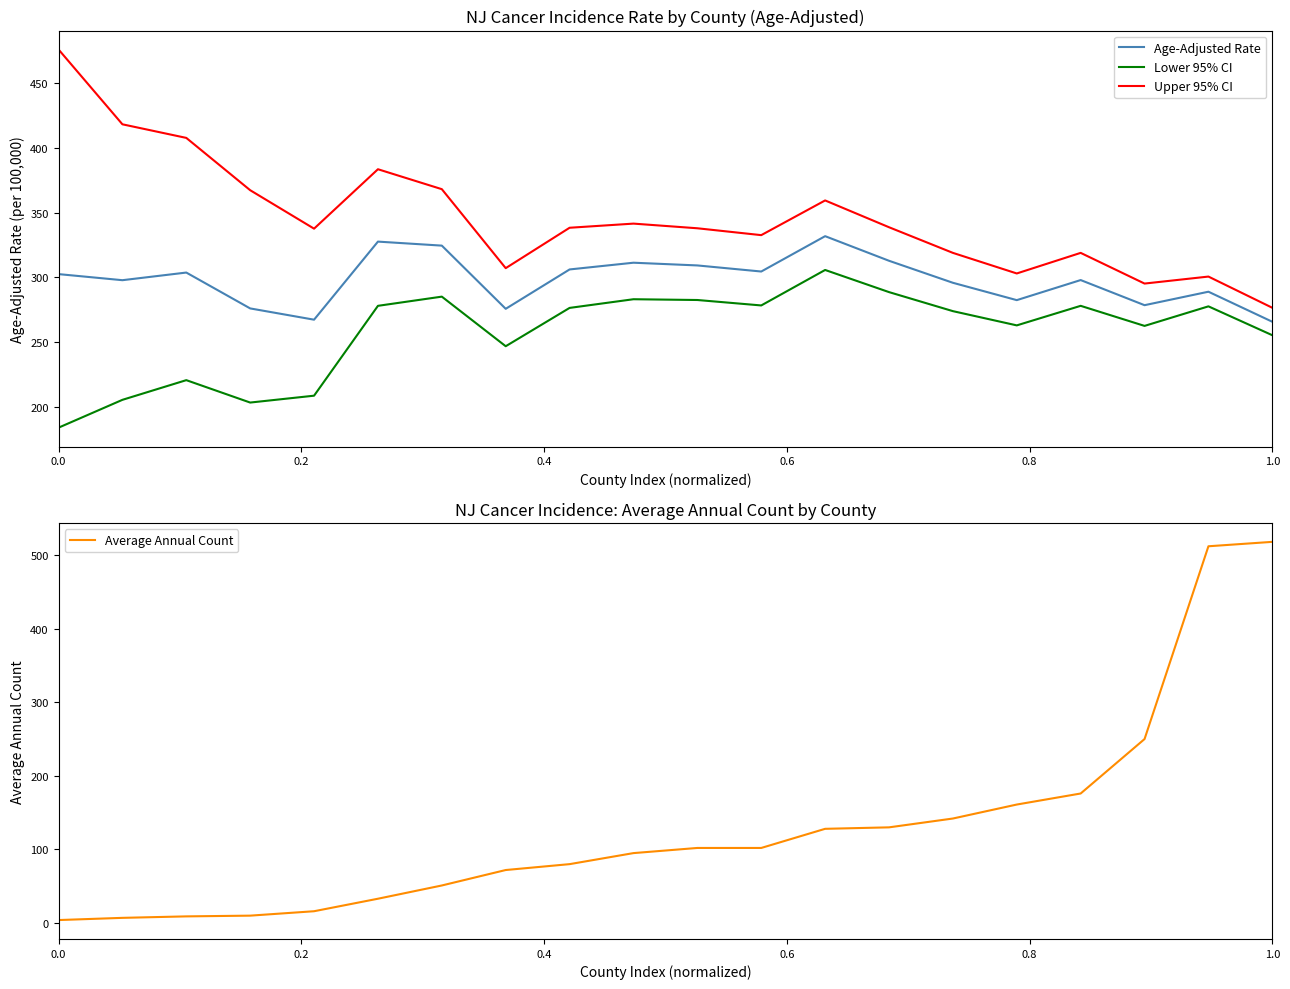

True or false: Upper 95% CI and Lower 95% CI cross at least once.

False